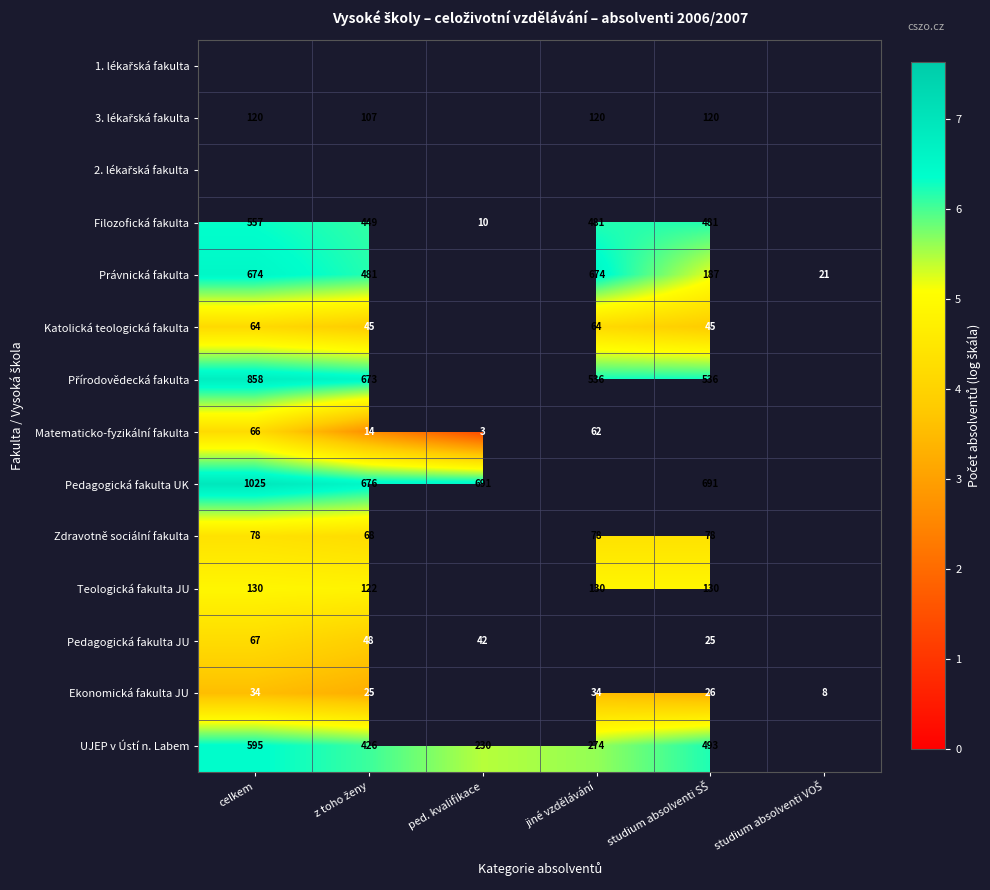

How many distinct data groups are displayed?

14